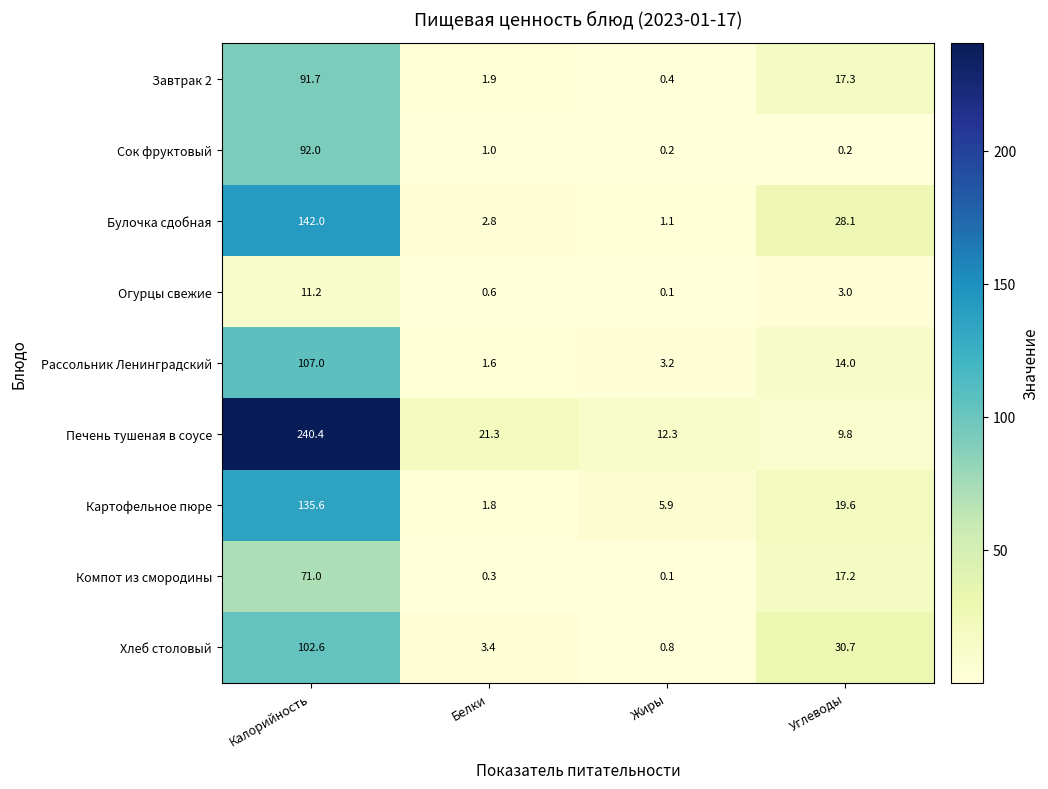

Rank the series by their maximum value, from highest to lowest.

Печень тушеная в соусе, Булочка сдобная, Картофельное пюре, Рассольник Ленинградский, Хлеб столовый, Сок фруктовый, Завтрак 2, Компот из смородины, Огурцы свежие